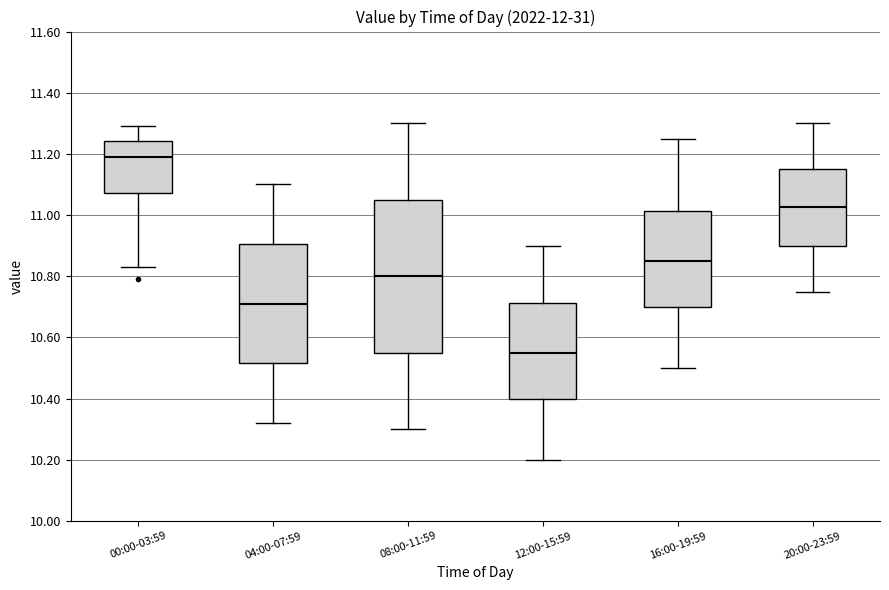

Which box's median line is the highest?

00:00-03:59